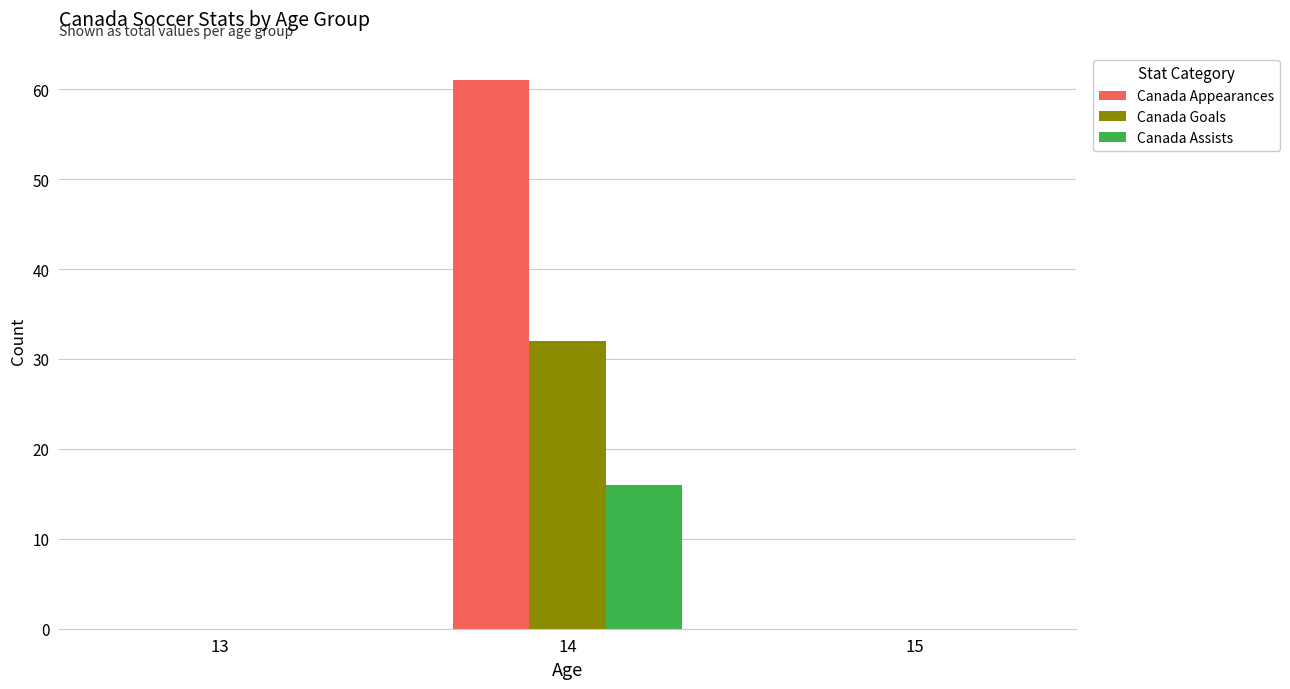

Which category has the highest value across all series?

14